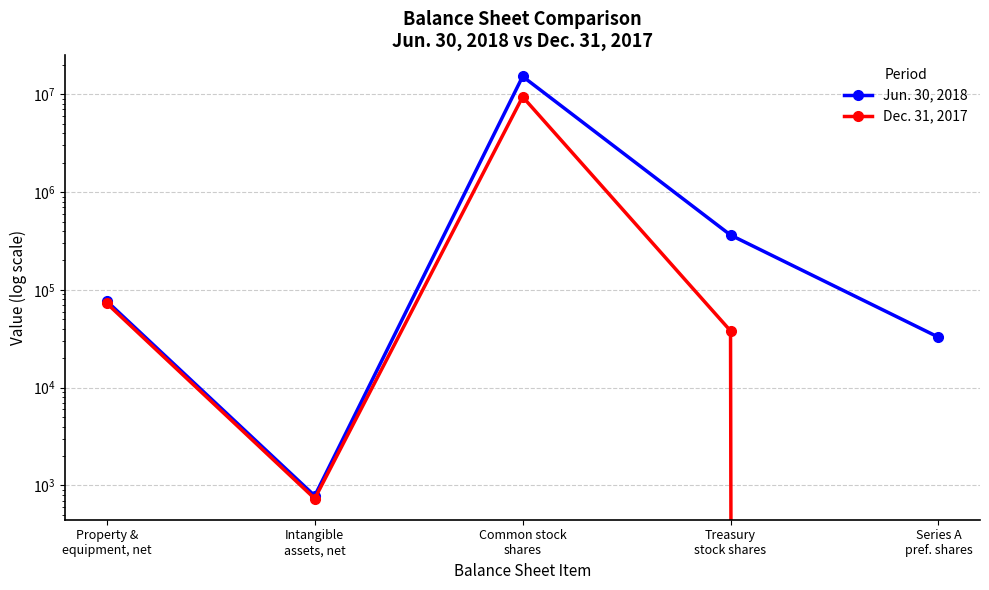

What is the label of the 1st point from the right?

Series A
pref. shares